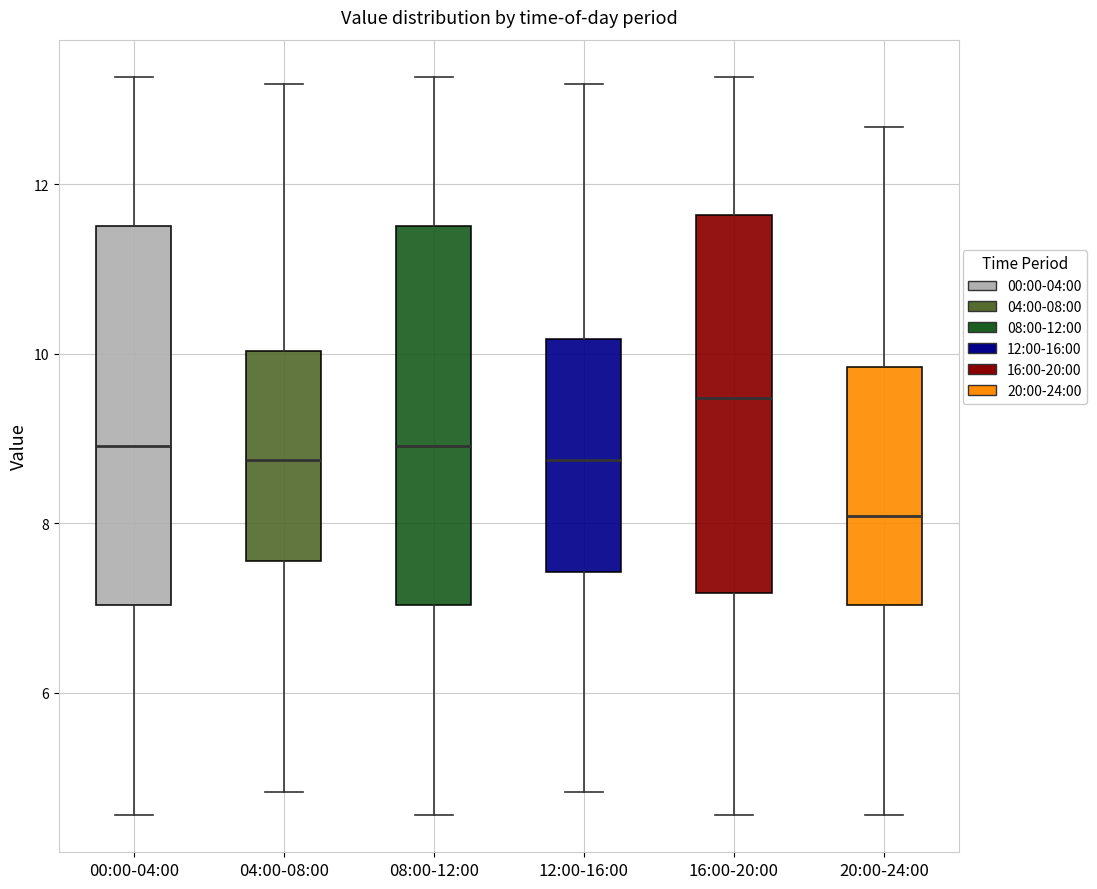

Which box's median line is the highest?

16:00-20:00